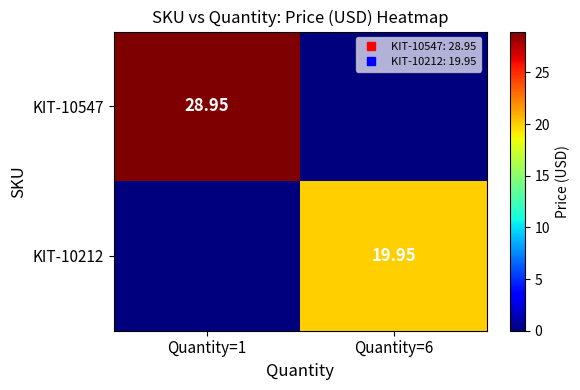

Rank the series by their maximum value, from lowest to highest.

KIT-10212, KIT-10547